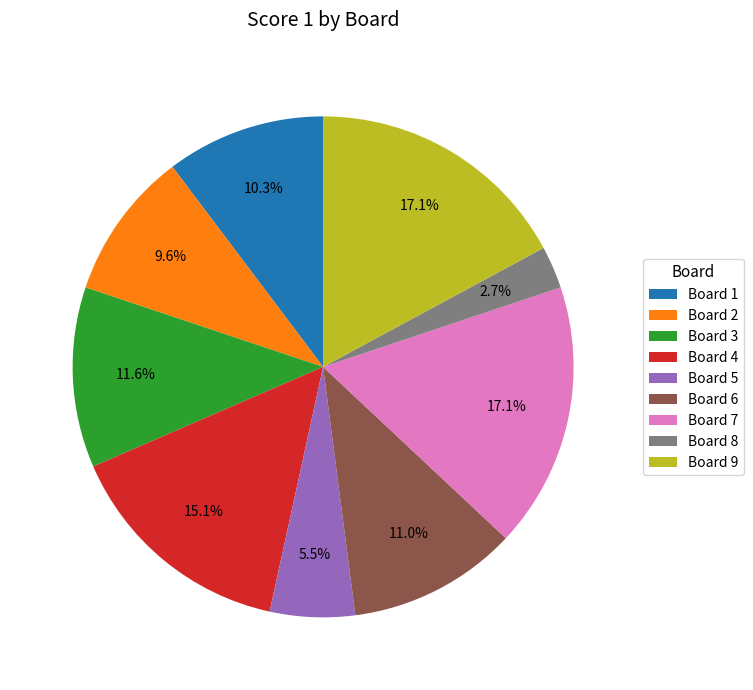

Which slice is the smallest?

Board 8